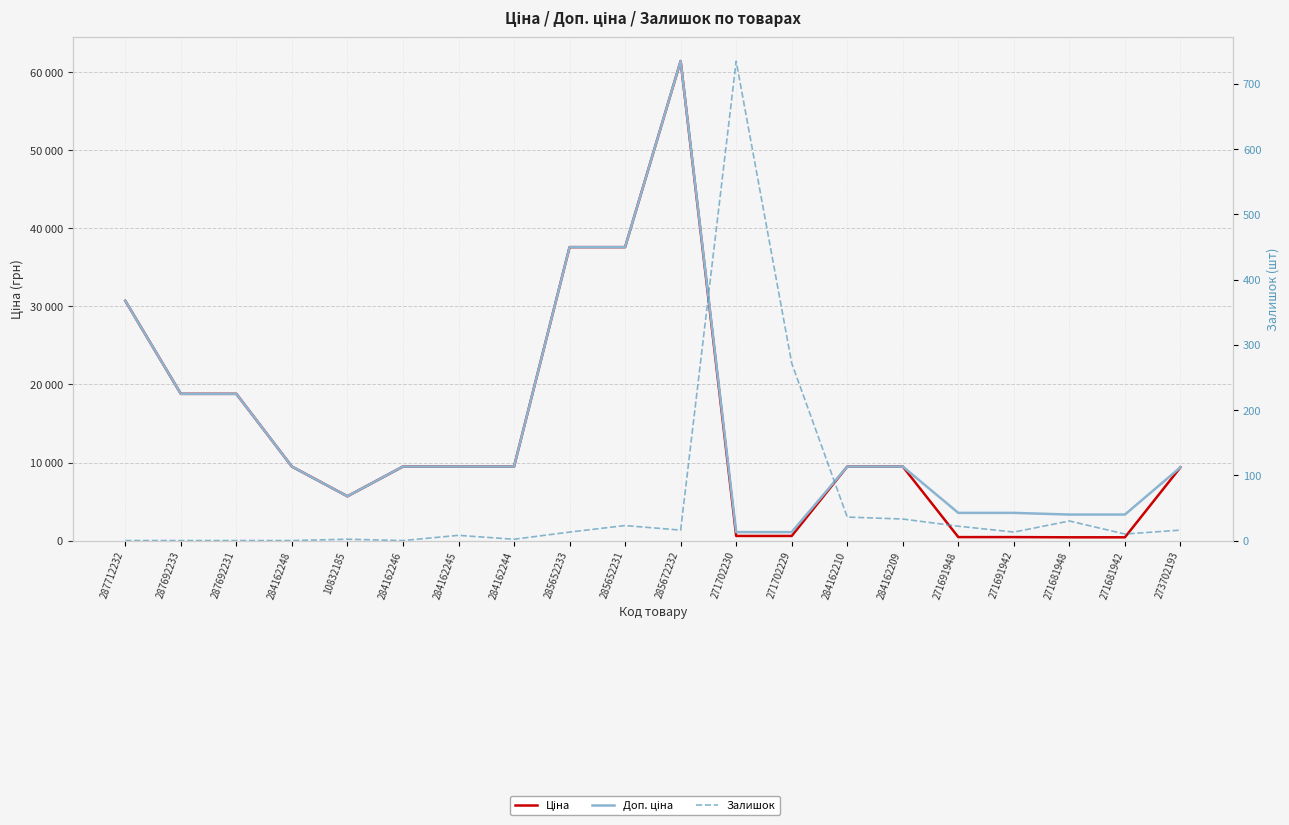

True or false: Залишок and Доп. ціна intersect in this chart.

False